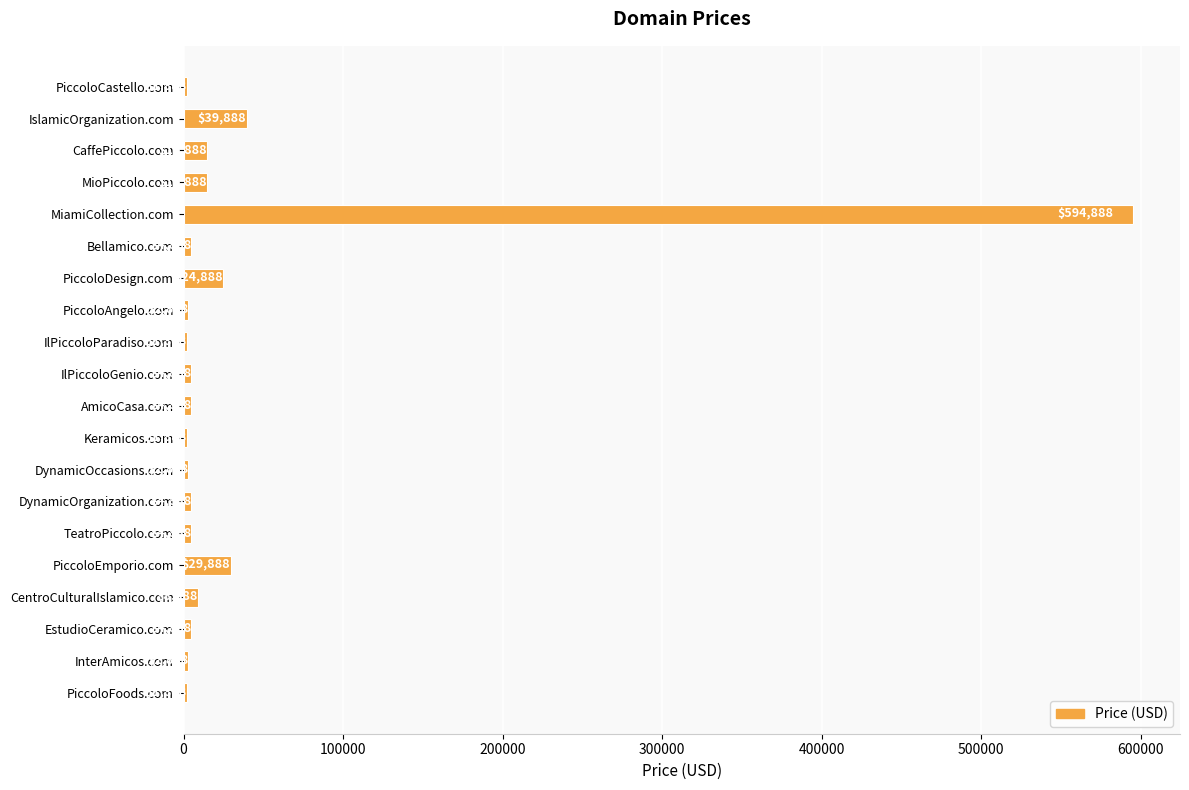

At which category does the chart reach its peak across all series?

MiamiCollection.com